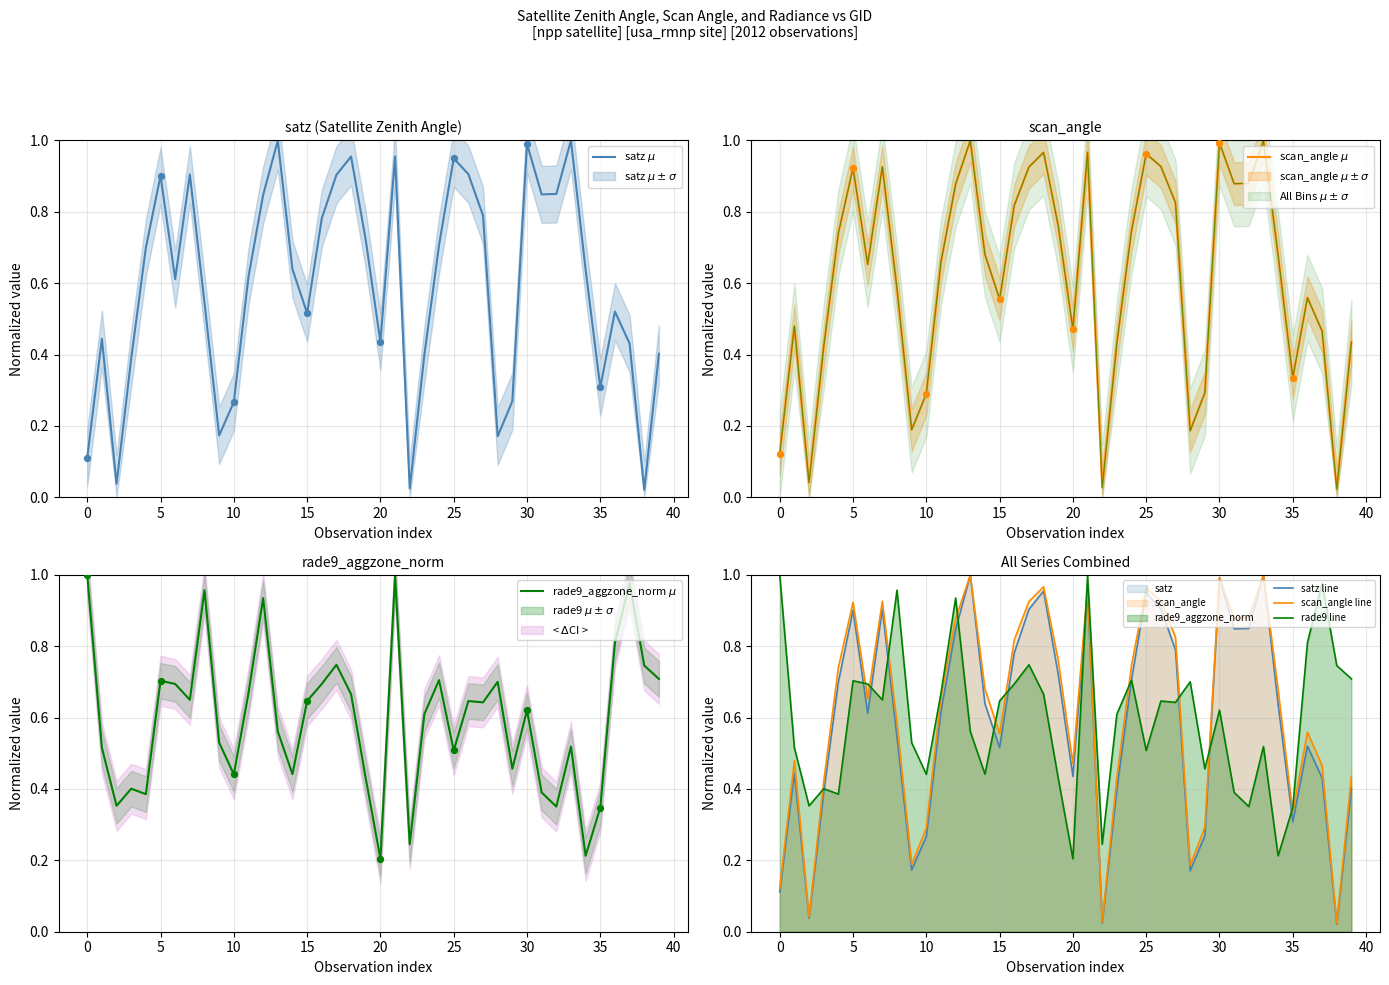

Is the value of rade9 line at 15 greater than the value of scan_angle line at 23?

No